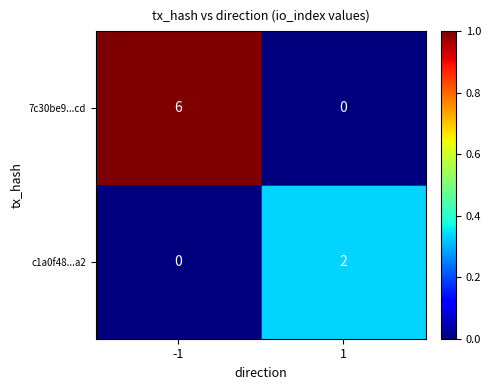

The value of 7c30be9...cd at 1 is -2. True or false?

False